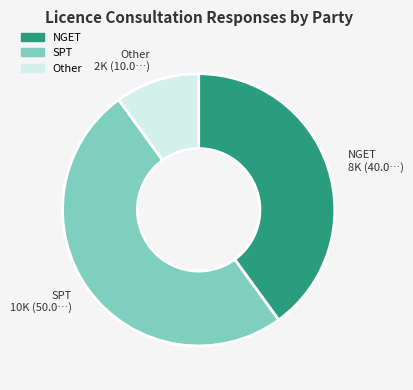

What is the ratio of the value at SPT to the value at Other?

5.0